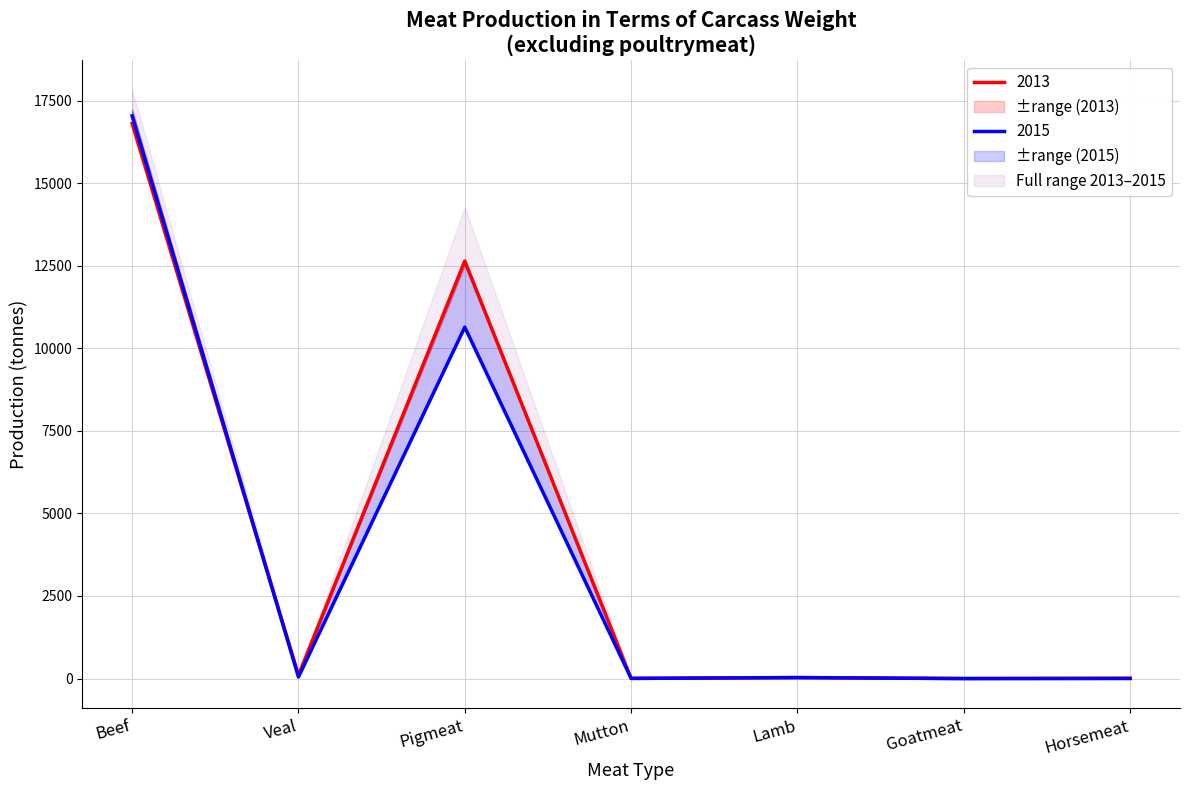

What position from the right is Pigmeat?

5